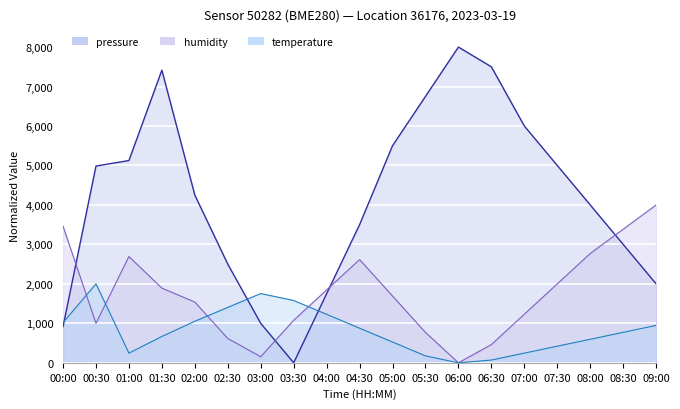

Rank the series by their maximum value, from highest to lowest.

pressure, humidity, temperature